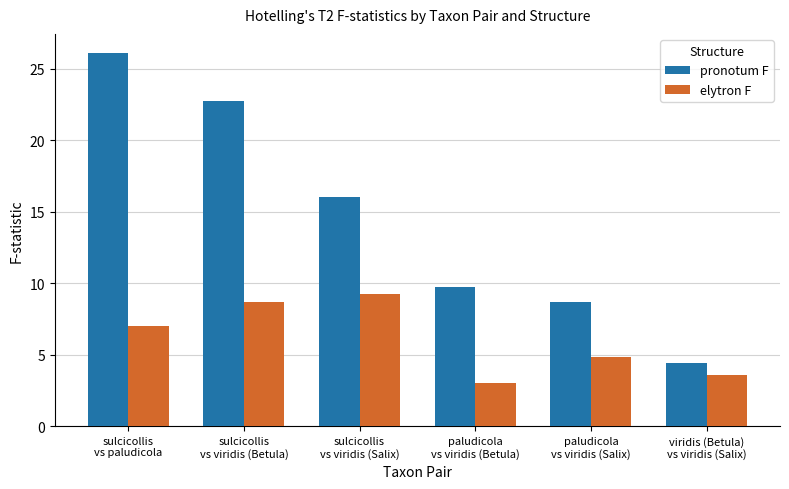

At which category is the sum across all series the highest?

sulcicollis
vs paludicola